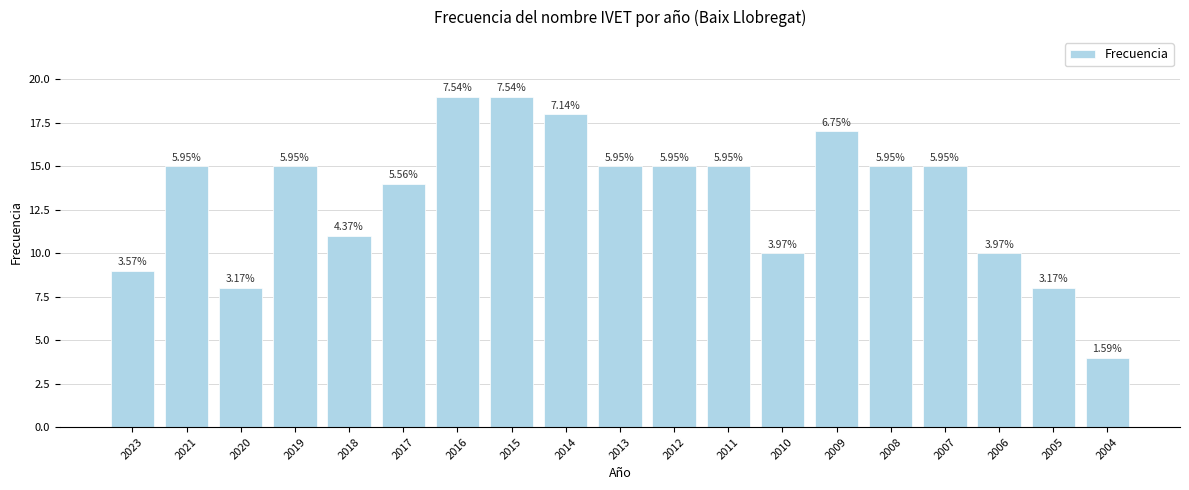

What is the difference between the maximum and minimum values?

15